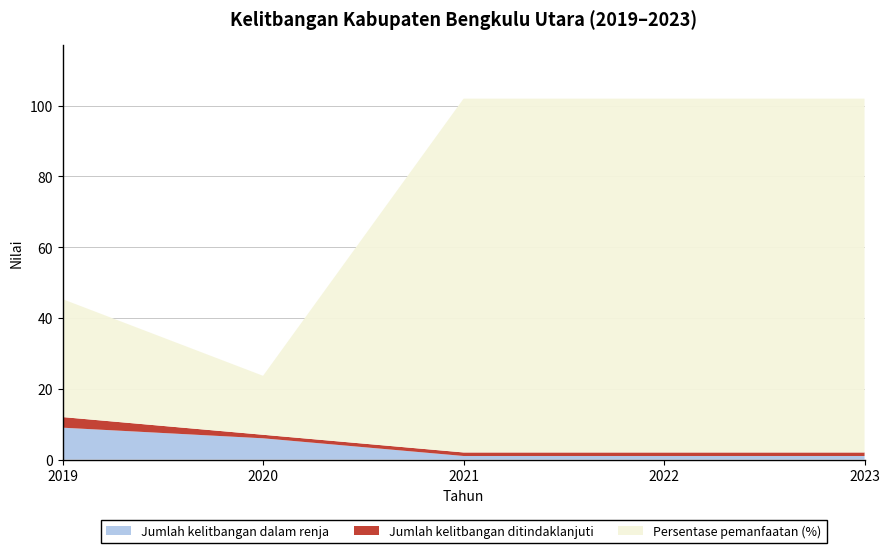

Reading left to right, transcribe all the data shown in this chart.

Jumlah kelitbangan dalam renja: 2019=9.0	2020=6.0	2021=1.0	2022=1.0	2023=1.0
Jumlah kelitbangan ditindaklanjuti: 2019=3.0	2020=1.0	2021=1.0	2022=1.0	2023=1.0
Persentase pemanfaatan (%): 2019=33.3	2020=16.7	2021=100.0	2022=100.0	2023=100.0